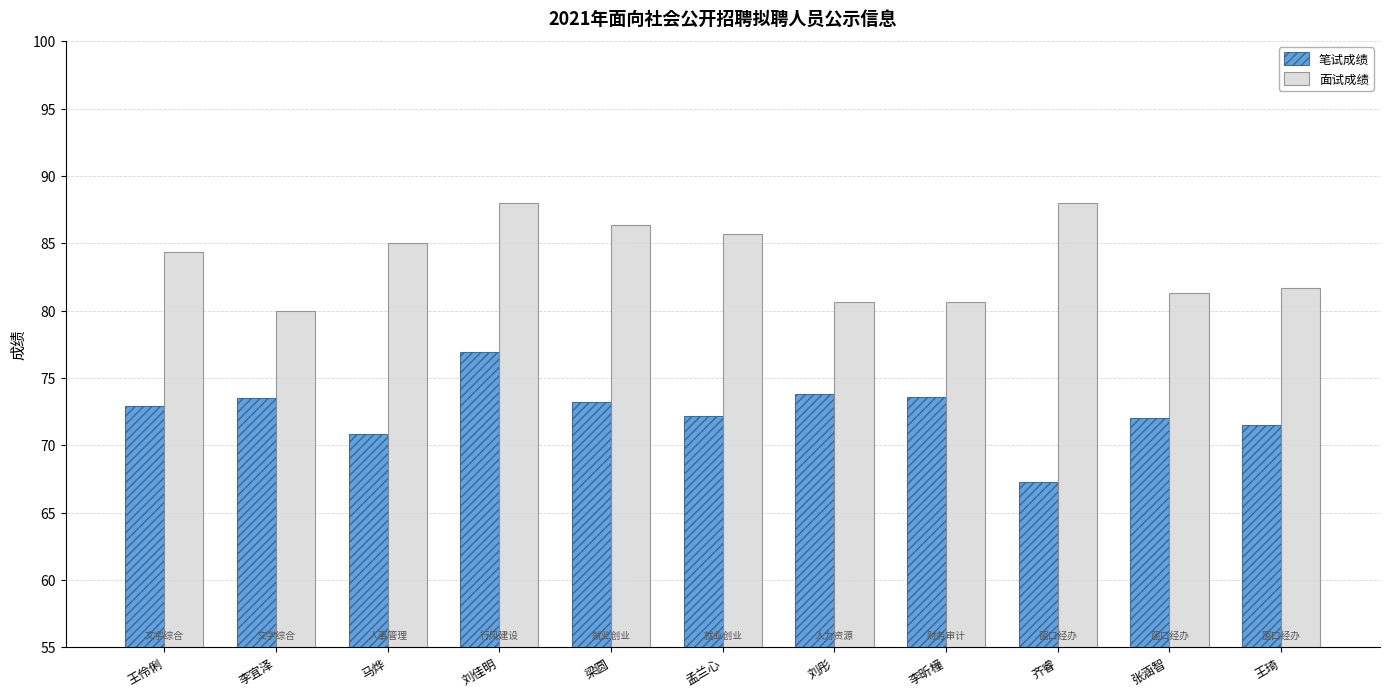

What is the spread (max minus min) of values at 孟兰心?

13.5